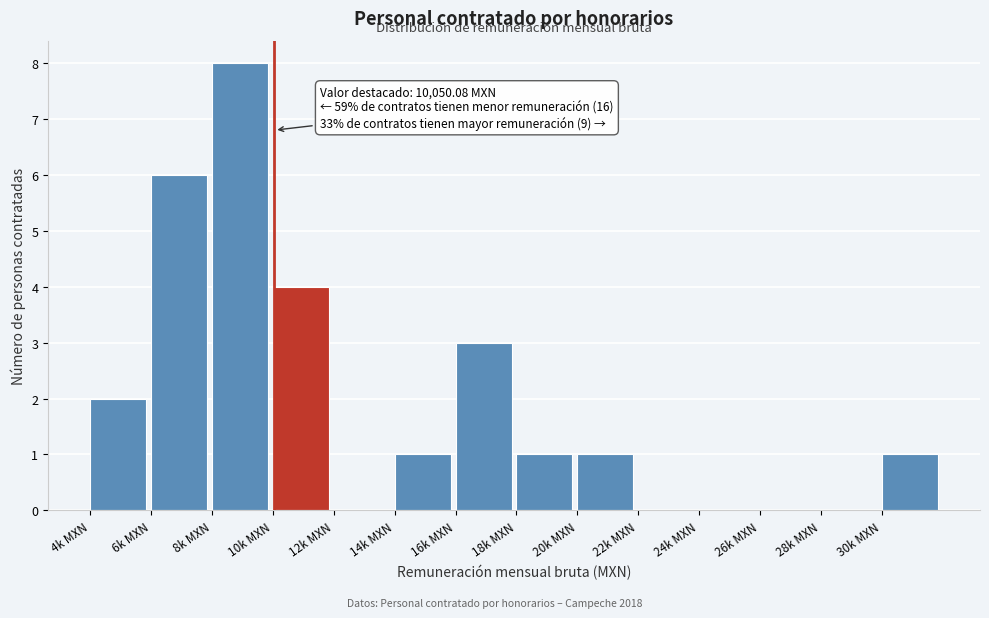

Reading left to right, transcribe all the data shown in this chart.

4k MXN=2	6k MXN=6	8k MXN=8	10k MXN=4	12k MXN=0	14k MXN=1	16k MXN=3	18k MXN=1	20k MXN=1	22k MXN=0	24k MXN=0	26k MXN=0	28k MXN=0	30k MXN=1